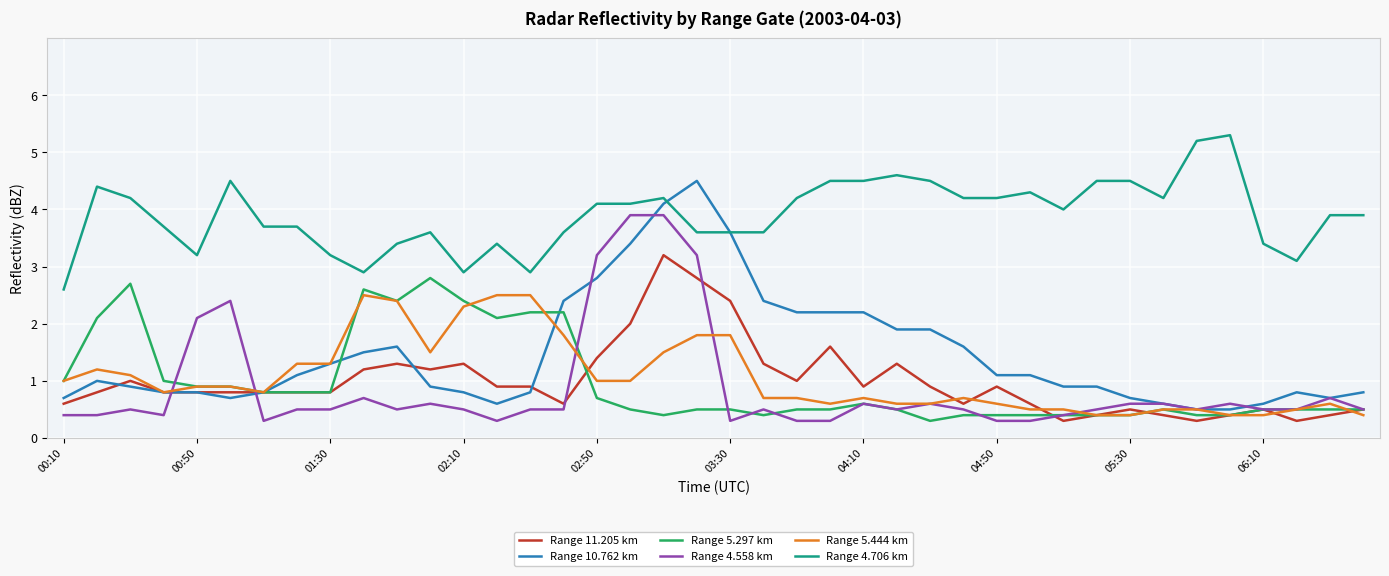

Is this an area chart (filled region under the line)?

No